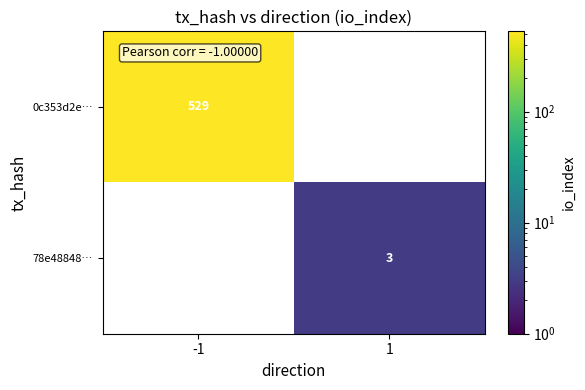

Which label corresponds to the smallest value in the chart?

1